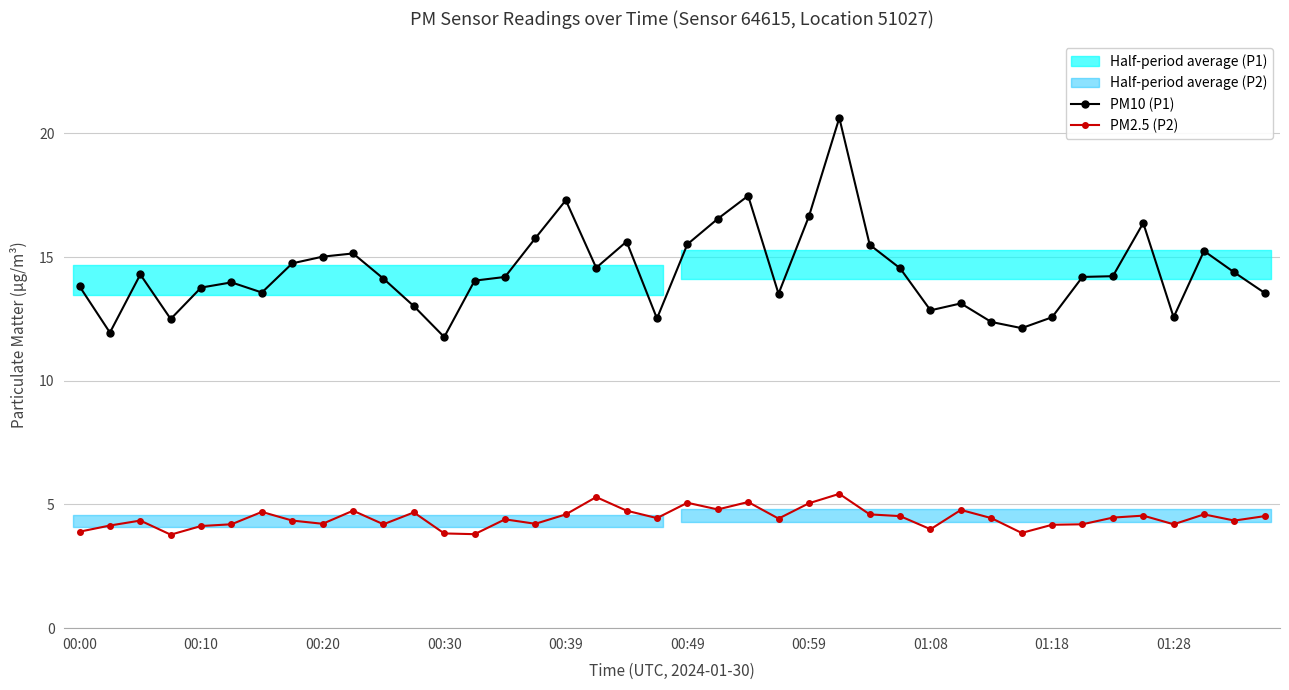

True or false: PM2.5 (P2) and PM10 (P1) cross at least once.

False